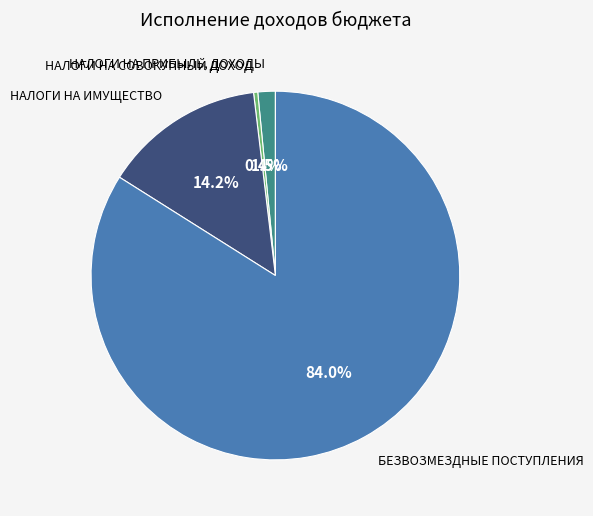

What is the largest slice in the pie chart?

БЕЗВОЗМЕЗДНЫЕ ПОСТУПЛЕНИЯ